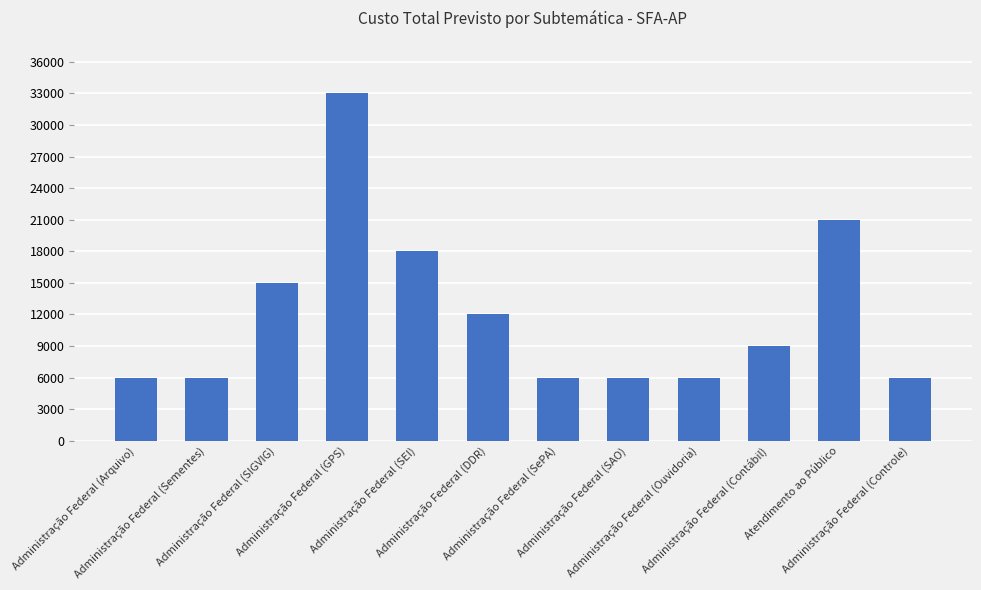

How many categories are shown in the chart?

12